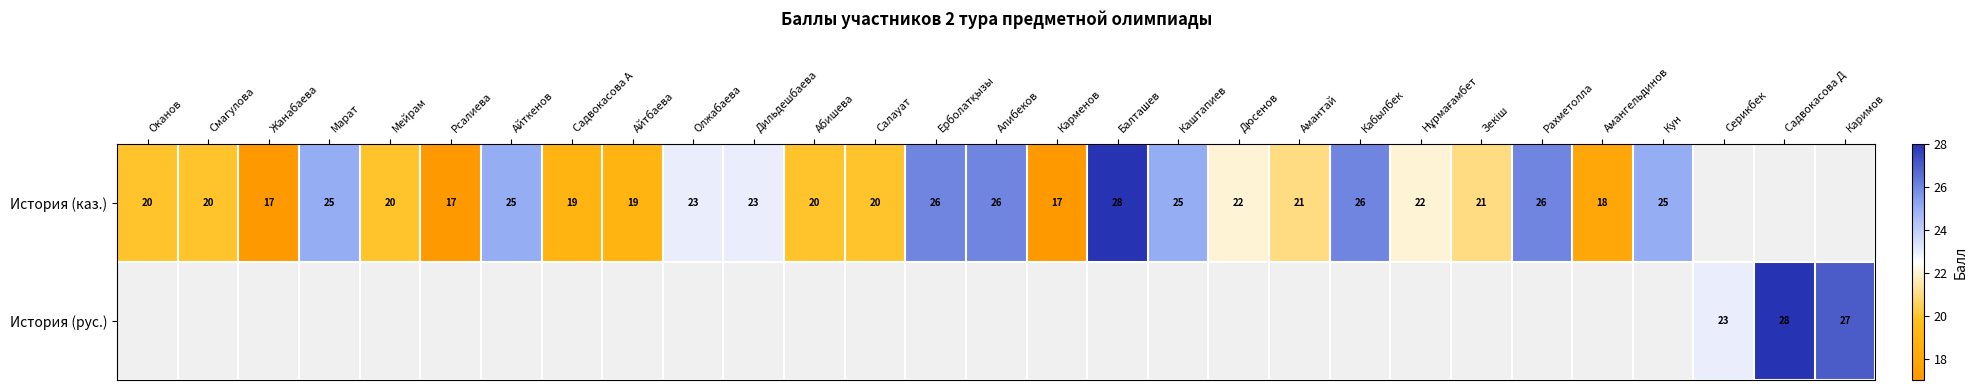

True or false: История (каз.) has a value of 39 at Кабылбек.

False